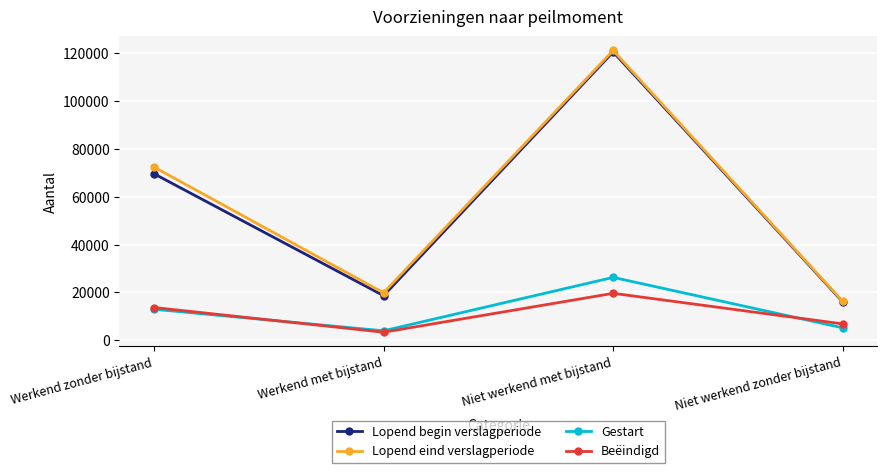

What is the minimum value shown in the chart?

3370